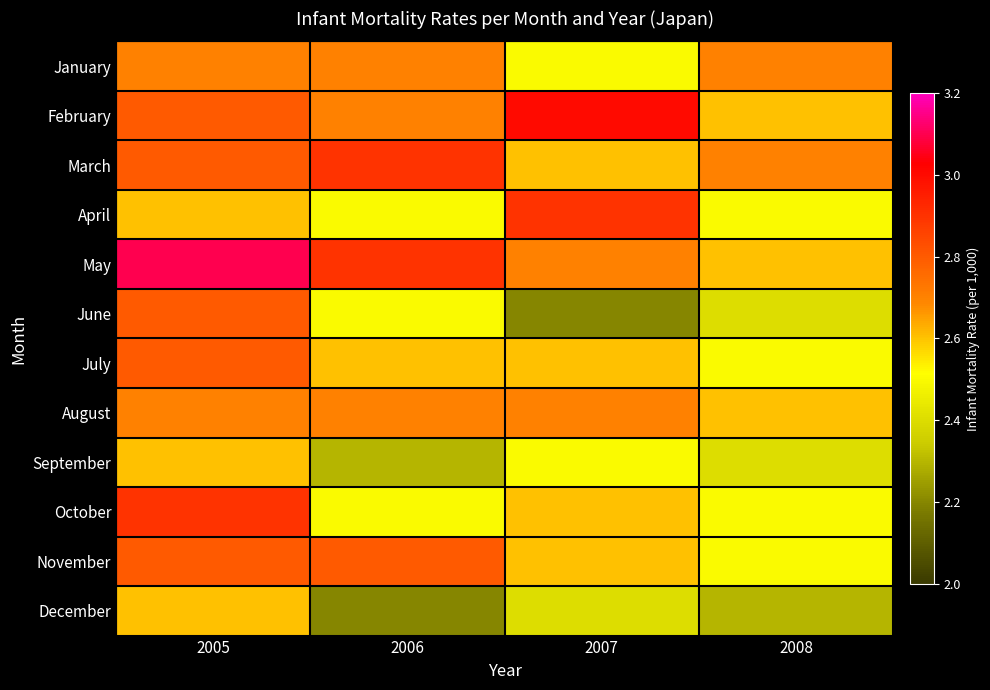

Reading right to left, what are all the values shown in this chart?

January: 2008=2.7	2007=2.5	2006=2.7	2005=2.7
February: 2008=2.6	2007=3.0	2006=2.7	2005=2.8
March: 2008=2.7	2007=2.6	2006=2.9	2005=2.8
April: 2008=2.5	2007=2.9	2006=2.5	2005=2.6
May: 2008=2.6	2007=2.7	2006=2.9	2005=3.1
June: 2008=2.4	2007=2.2	2006=2.5	2005=2.8
July: 2008=2.5	2007=2.6	2006=2.6	2005=2.8
August: 2008=2.6	2007=2.7	2006=2.7	2005=2.7
September: 2008=2.4	2007=2.5	2006=2.3	2005=2.6
October: 2008=2.5	2007=2.6	2006=2.5	2005=2.9
November: 2008=2.5	2007=2.6	2006=2.8	2005=2.8
December: 2008=2.3	2007=2.4	2006=2.2	2005=2.6